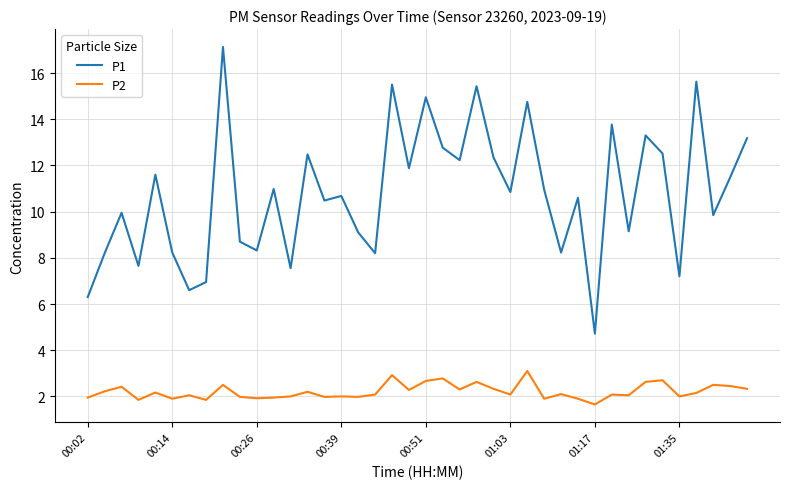

What is the average value of the P2 series?

2.2